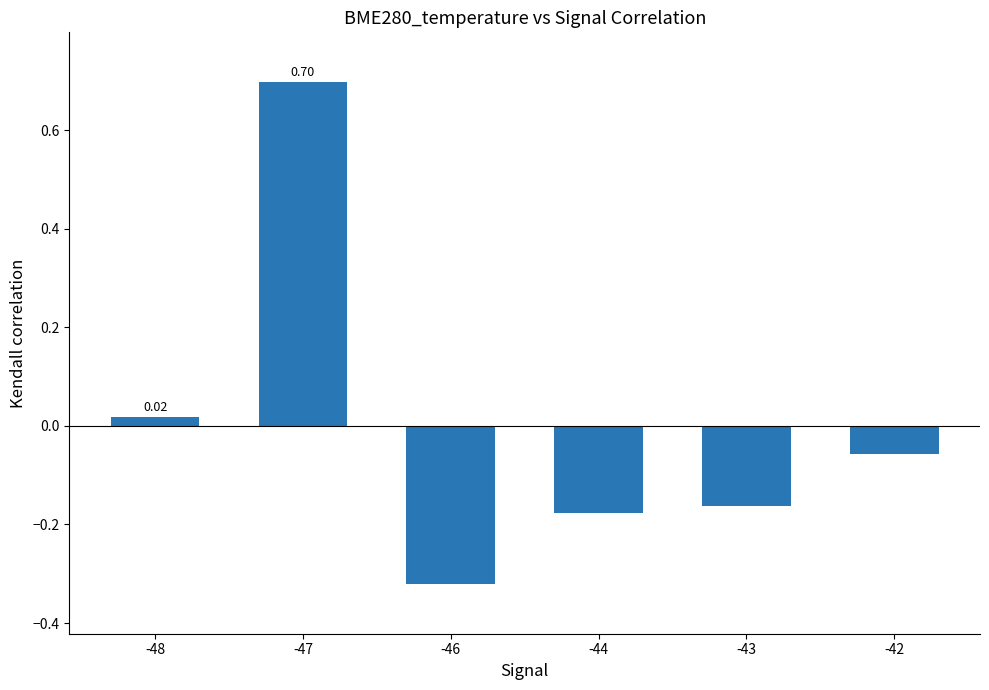

How many categories are shown in the chart?

6